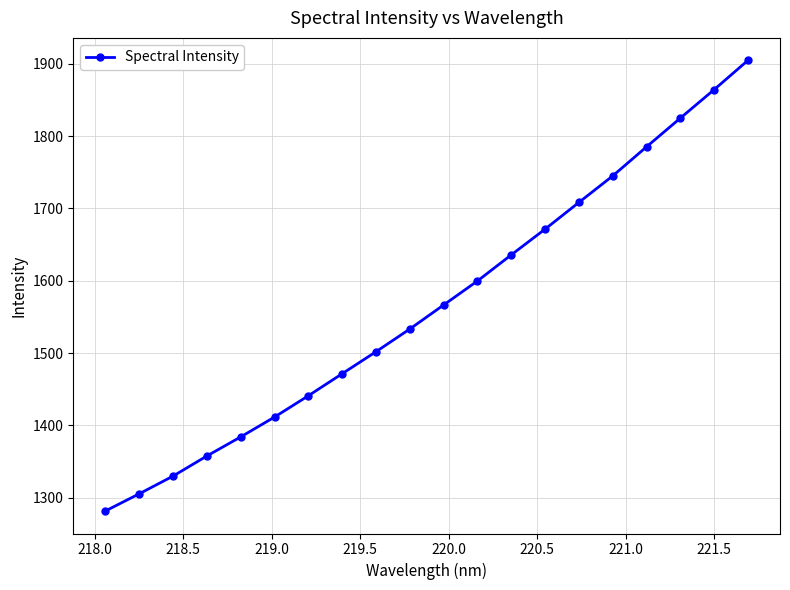

Reading right to left, what are all the values shown in this chart?

1904.7	1864.2	1824.8	1785.2	1745.0	1708.4	1671.5	1635.9	1599.8	1566.6	1533.4	1502.0	1471.6	1441.1	1411.7	1384.2	1357.8	1330.1	1305.6	1281.8